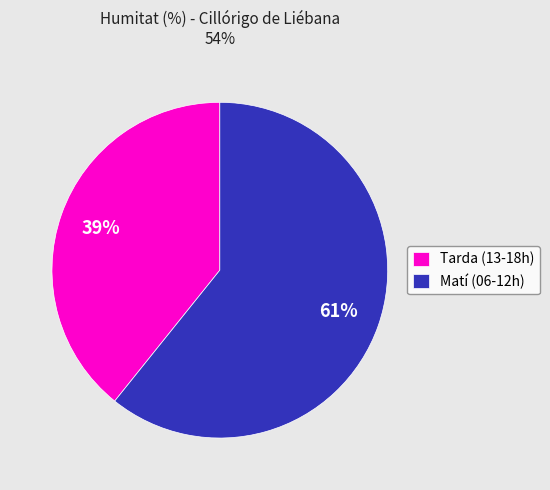

Count the number of slices in the pie.

2